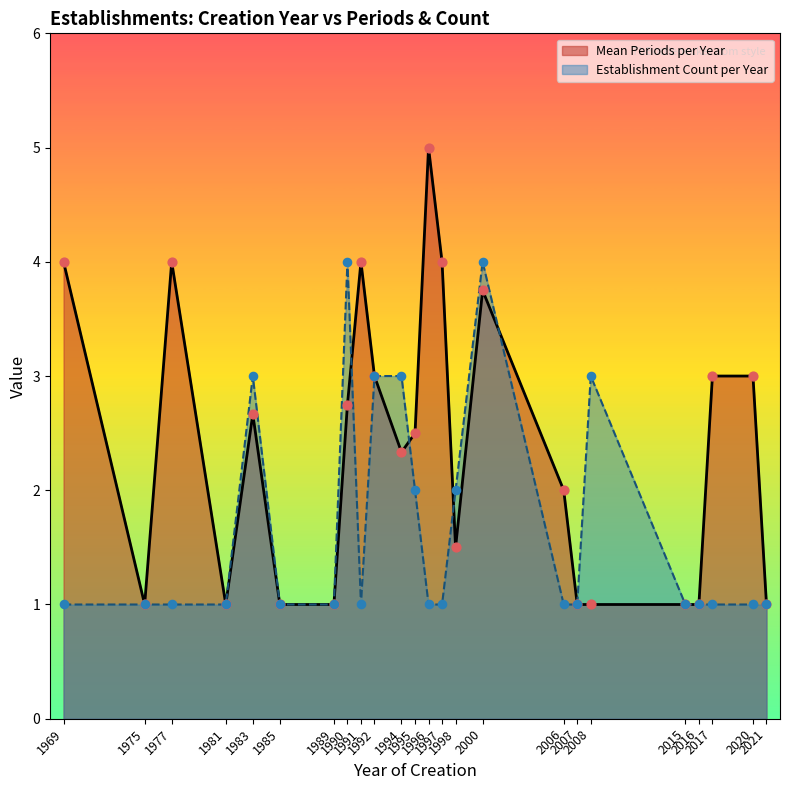

Which has a higher value, 1995 or 1985?

1995